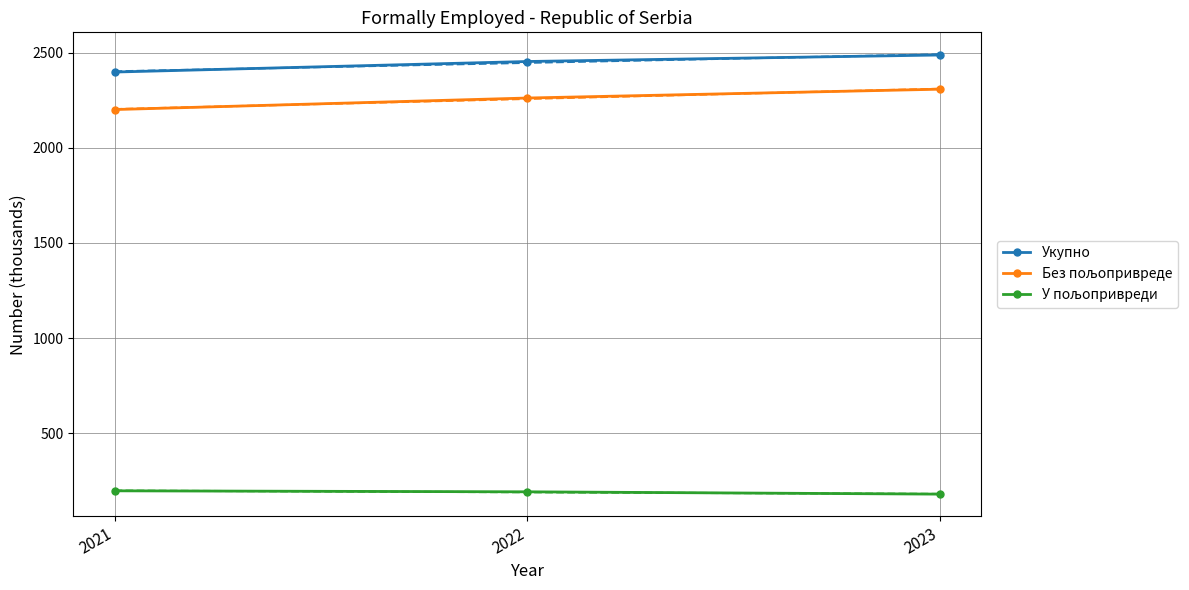

The Без пољопривреде series shows 2261.1 at 2022. True or false?

True